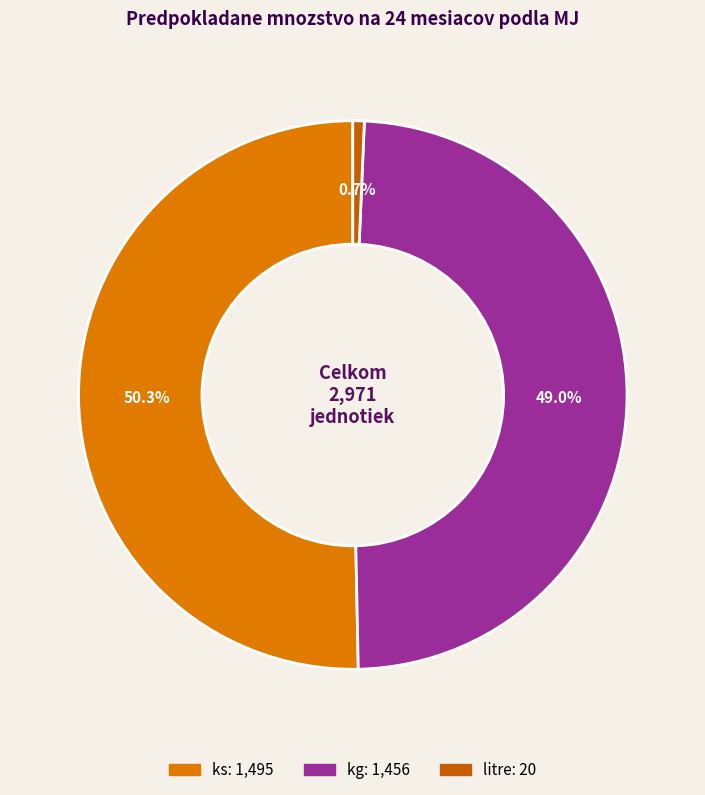

How many segments does this pie chart have?

3